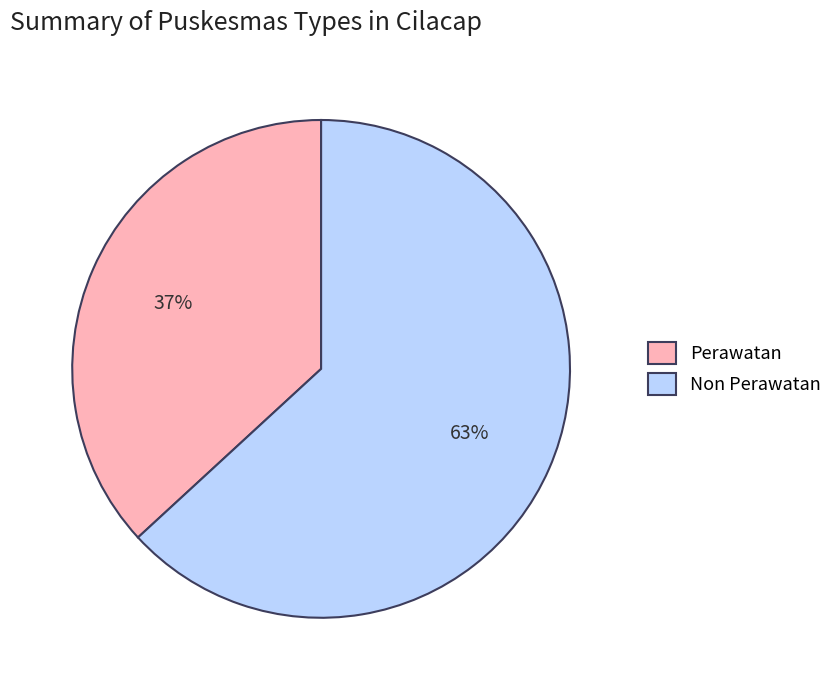

How many segments does this pie chart have?

2